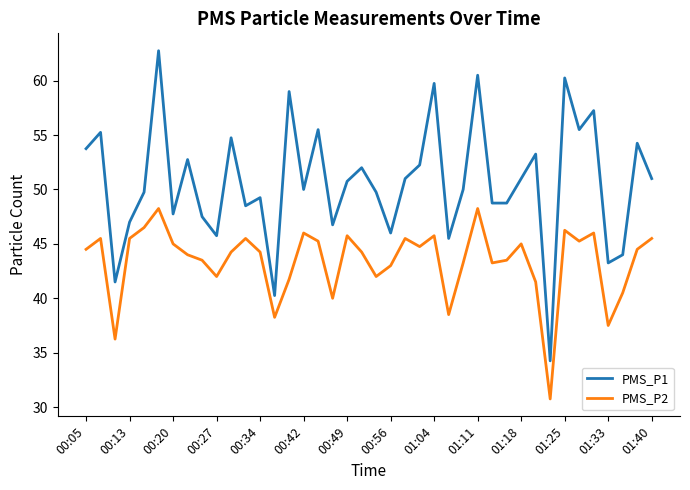

True or false: PMS_P2 and PMS_P1 cross at least once.

False